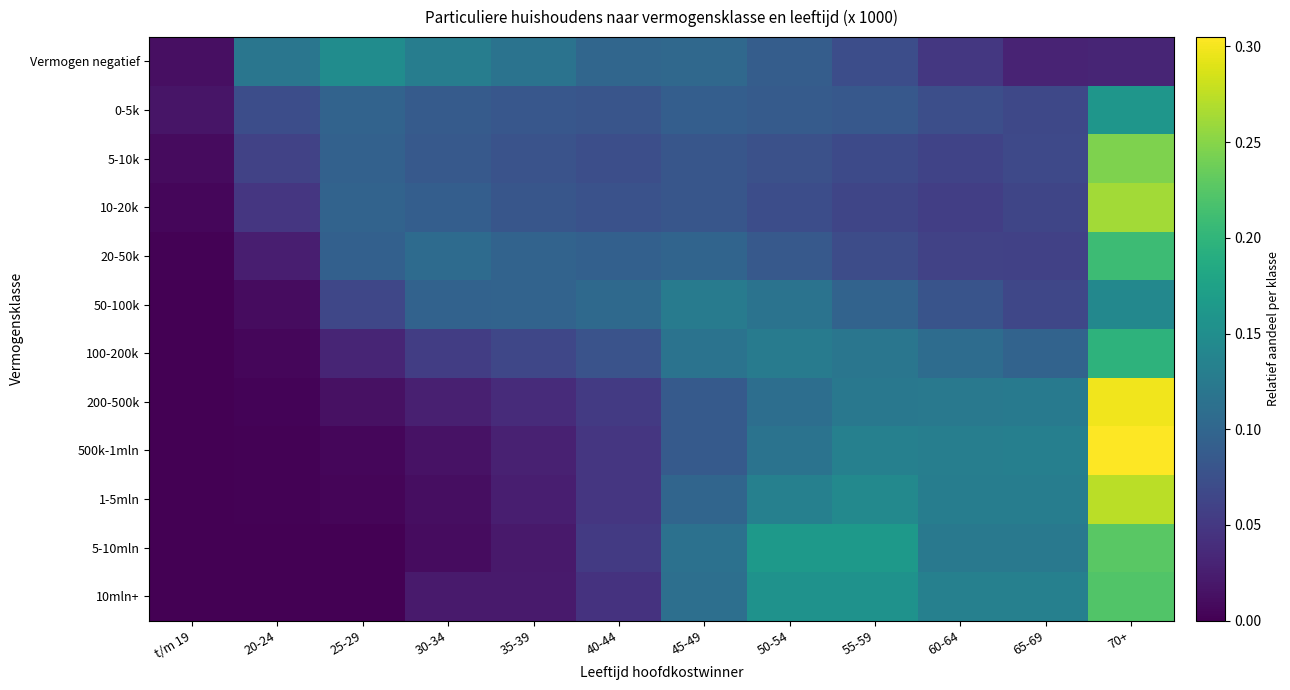

At which category does the chart reach its peak across all series?

70+